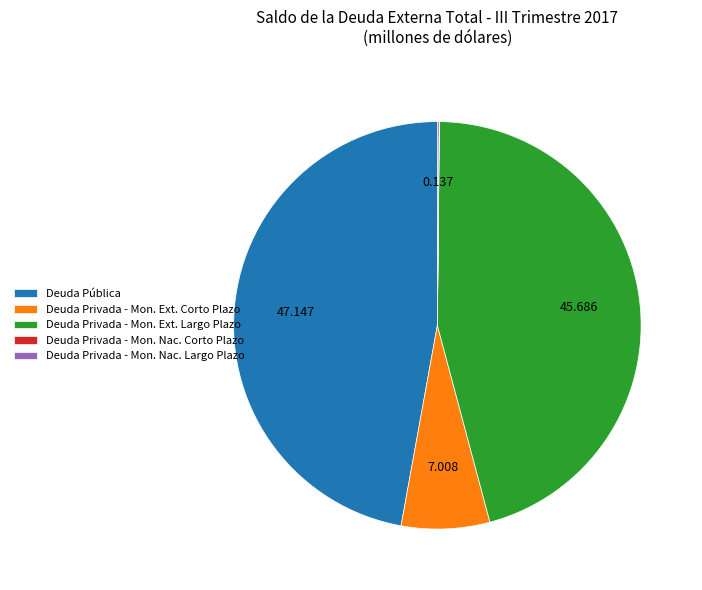

Which category has the biggest portion of the pie?

Deuda Pública